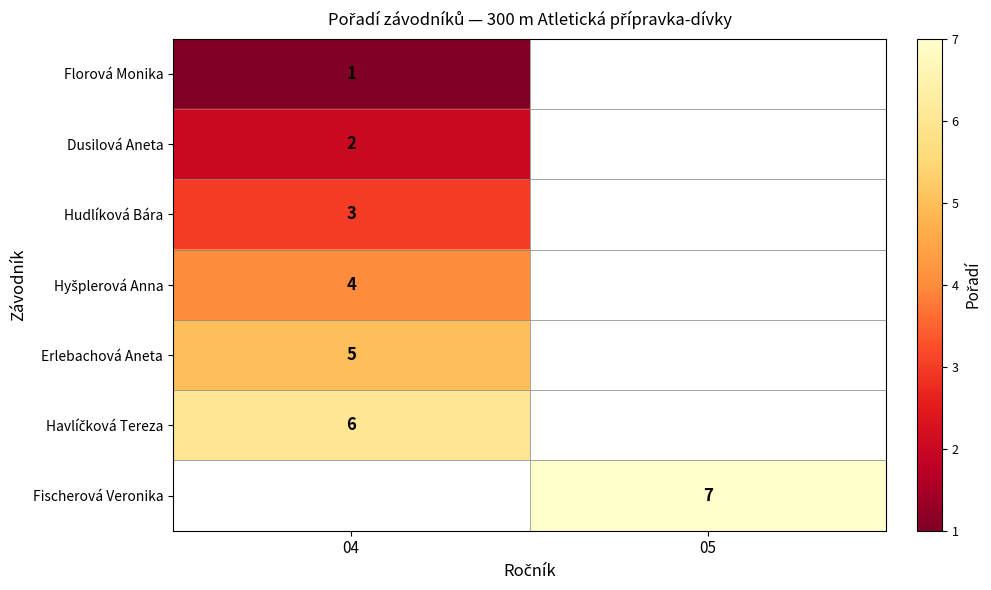

Is it true that Fischerová Veronika equals 12 at 05?

False